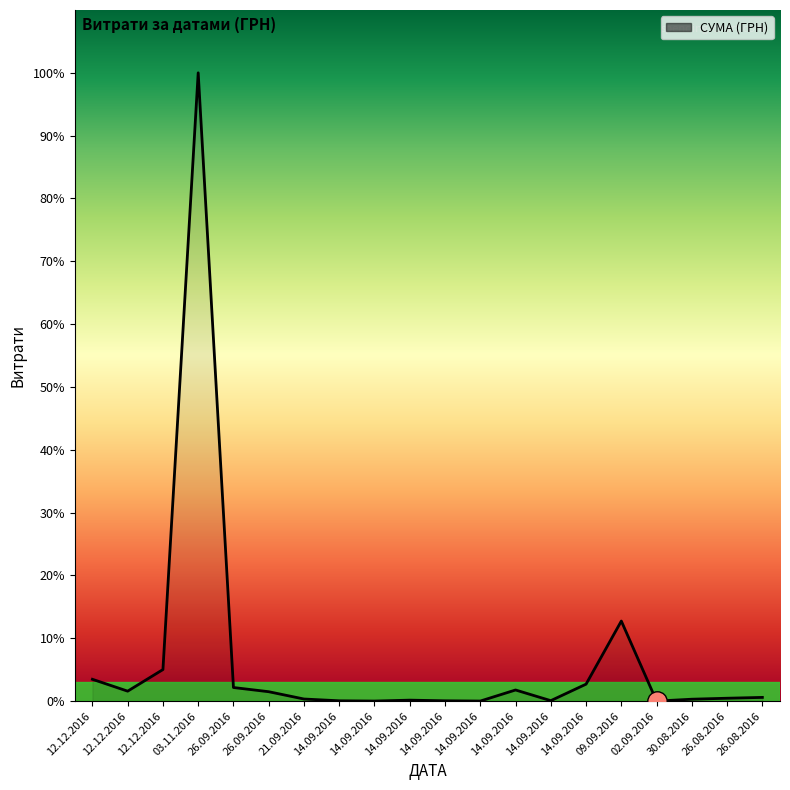

What is the change in value from 12.12.2016 to 26.08.2016?

-10228.5